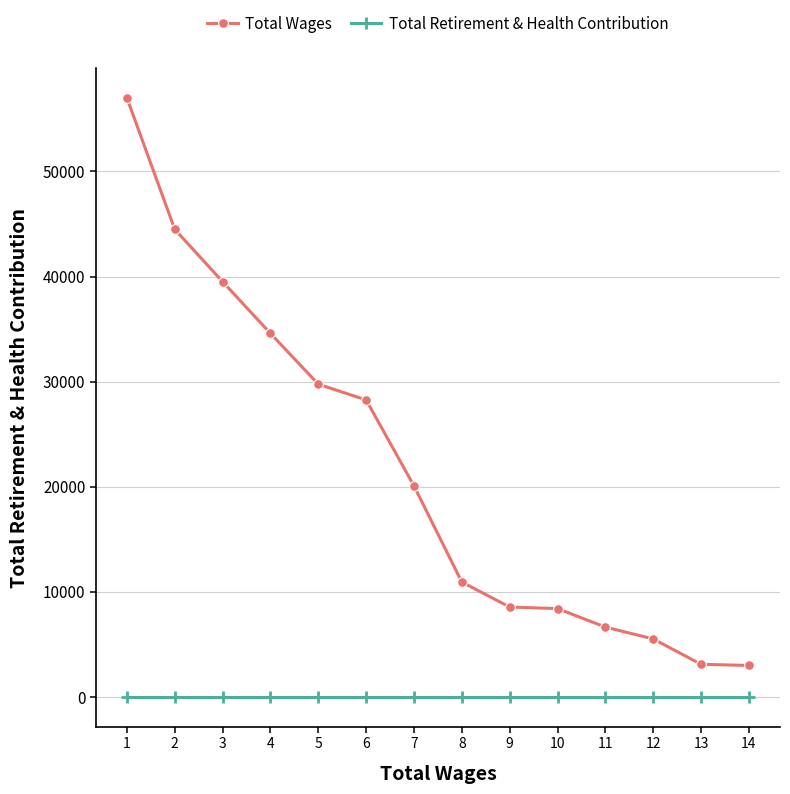

What is the difference between the highest and lowest values at 12?

5504